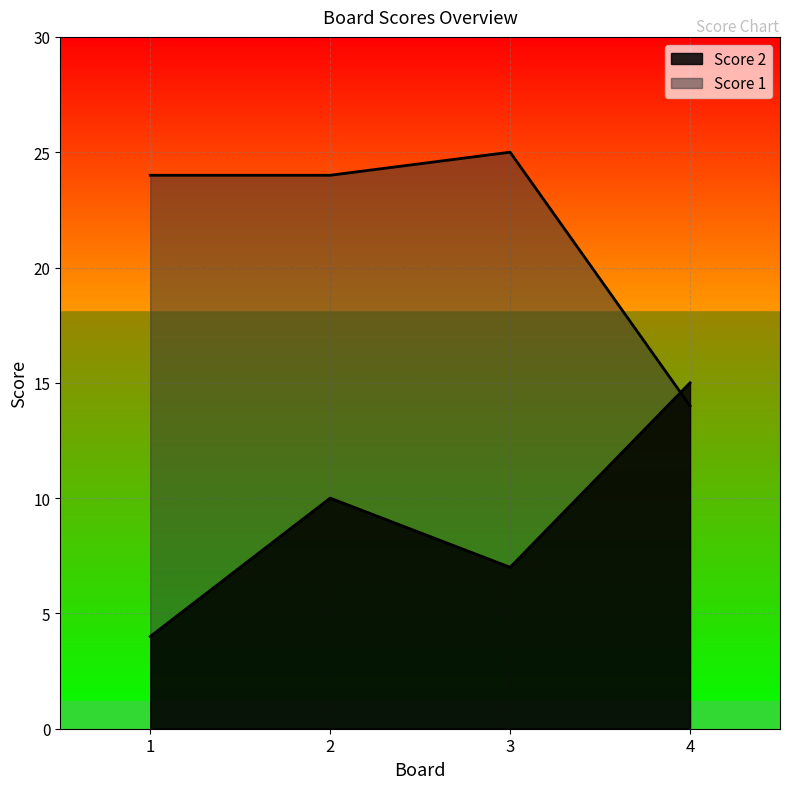

How many data points in Score 2 are above 10?

1